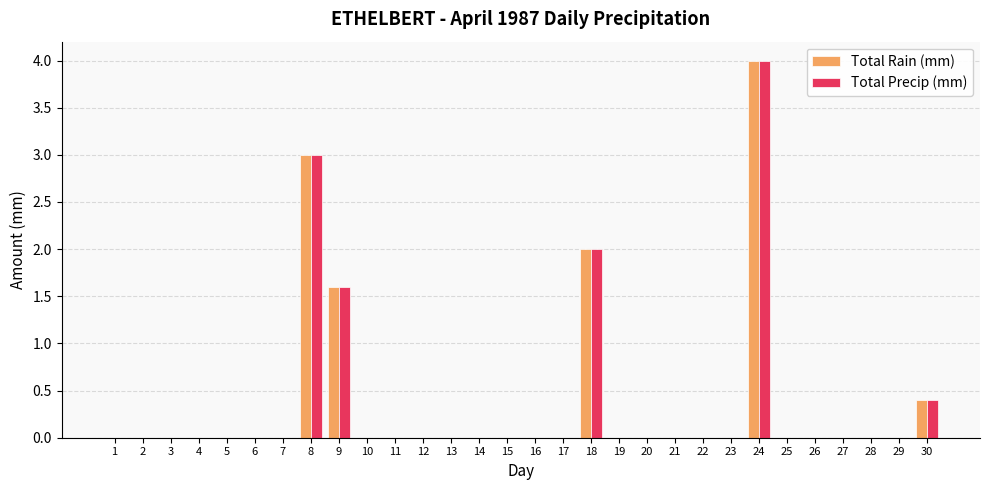

What is the average value of the Total Rain (mm) series?

0.4